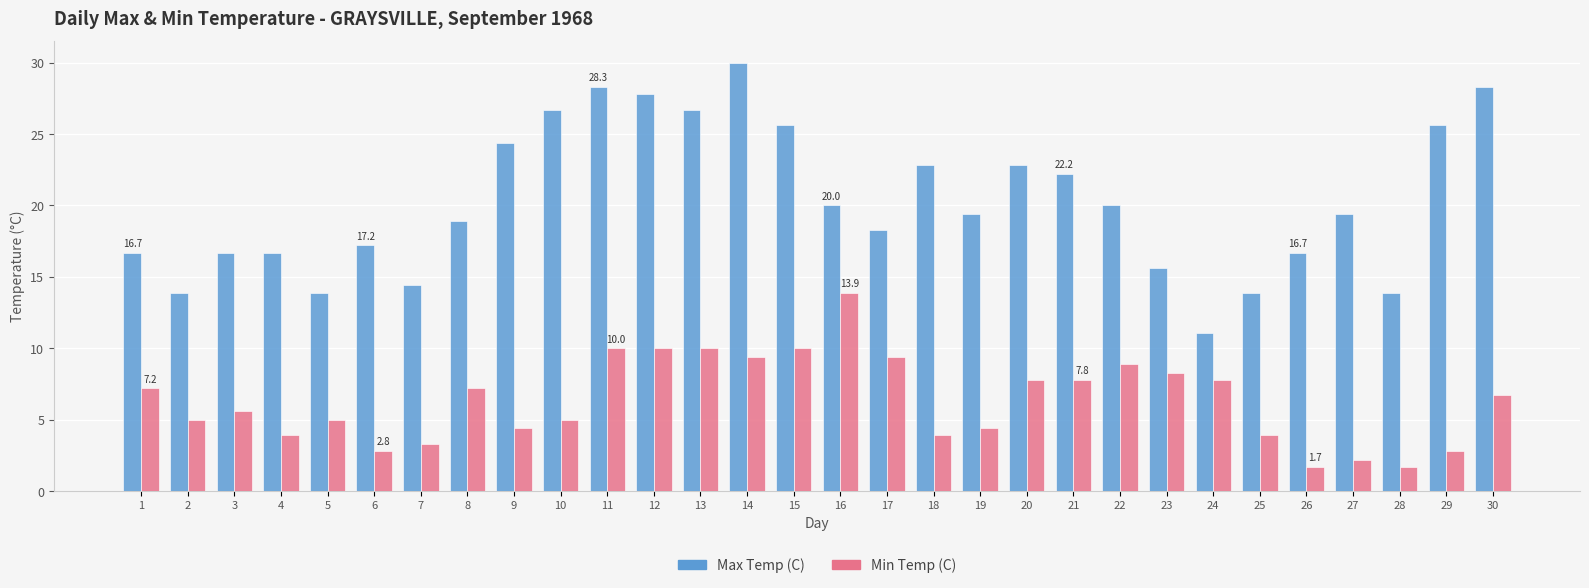

List the series in order of their peak value, highest first.

Max Temp (C), Min Temp (C)